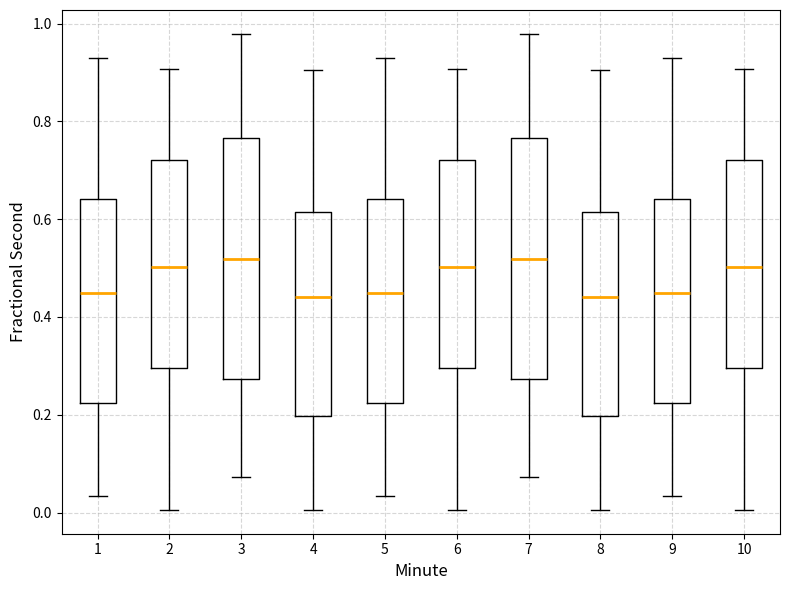

Reading left to right, transcribe this box plot: for each box, give where its median line is, the range the box spans, and where its two whiskers end, as read against the y-axis. The values are not printed on the chart, so give them approximately, as read against the axis.

1: median 0.44, box 0.22 to 0.64, whiskers 0.04 to 0.94
2: median 0.50, box 0.30 to 0.72, whiskers 0.00 to 0.90
3: median 0.52, box 0.28 to 0.76, whiskers 0.08 to 0.98
4: median 0.44, box 0.20 to 0.62, whiskers 0.00 to 0.90
5: median 0.44, box 0.22 to 0.64, whiskers 0.04 to 0.94
6: median 0.50, box 0.30 to 0.72, whiskers 0.00 to 0.90
7: median 0.52, box 0.28 to 0.76, whiskers 0.08 to 0.98
8: median 0.44, box 0.20 to 0.62, whiskers 0.00 to 0.90
9: median 0.44, box 0.22 to 0.64, whiskers 0.04 to 0.94
10: median 0.50, box 0.30 to 0.72, whiskers 0.00 to 0.90